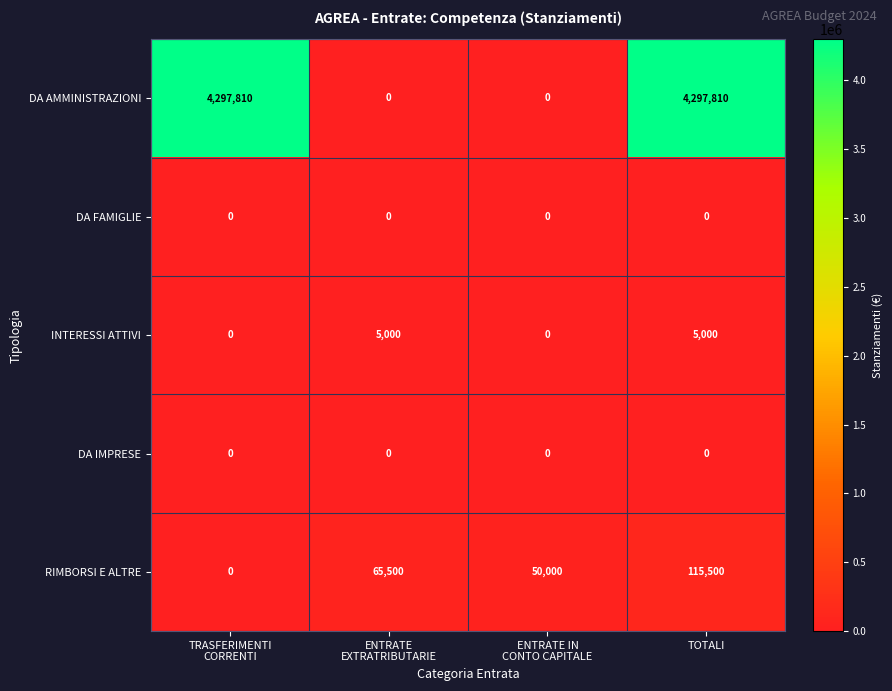

What is the maximum value for INTERESSI ATTIVI?

5000